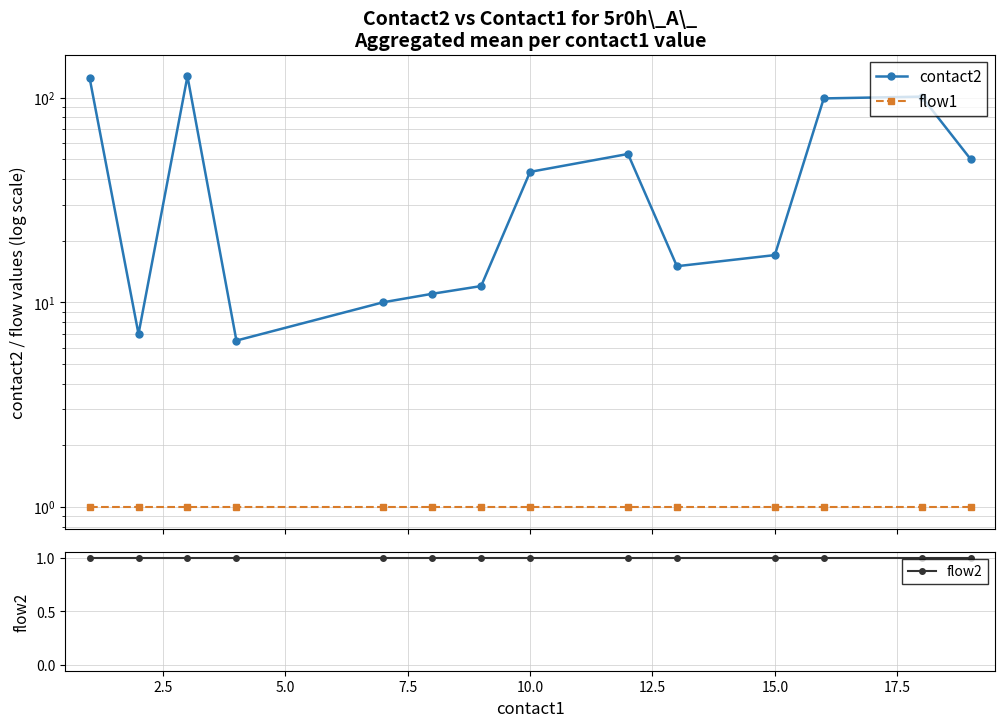

Between 10.0 and 17.5, which series saw the biggest shift?

contact2